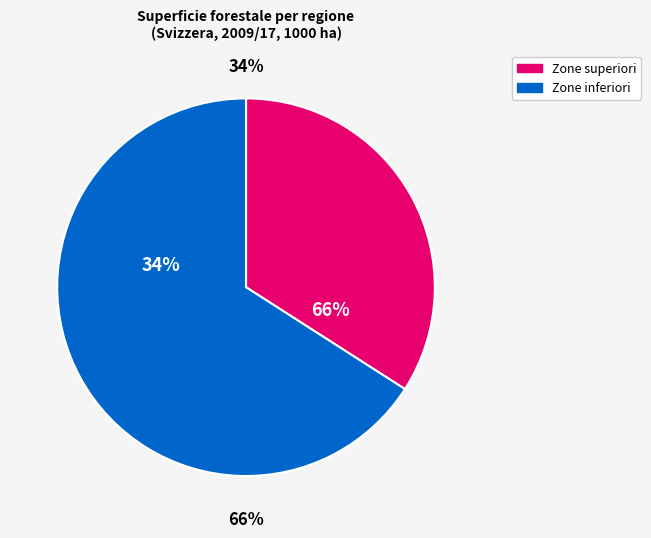

True or false: subalpina accounts for 30% of the total.

False